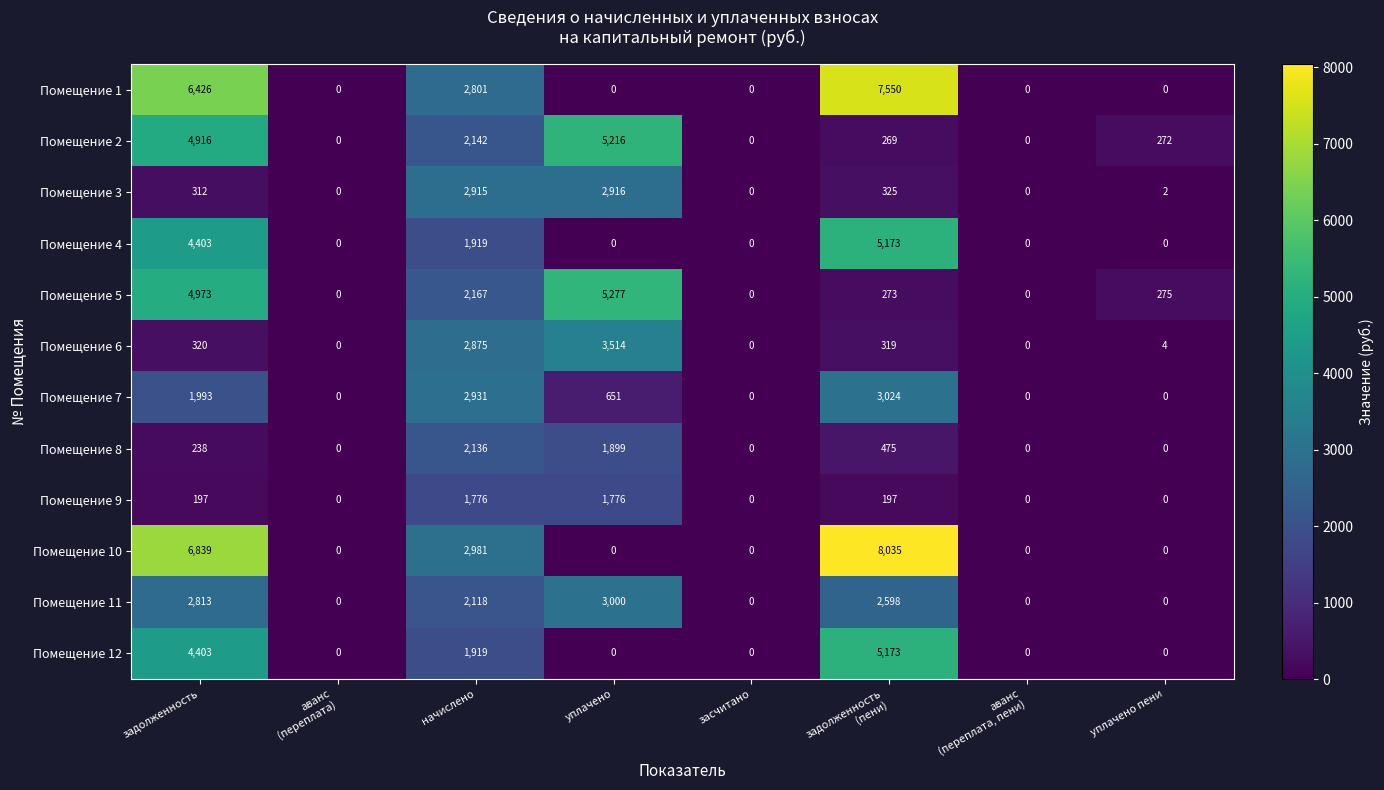

The value of Помещение 1 at уплачено is -2797. True or false?

False